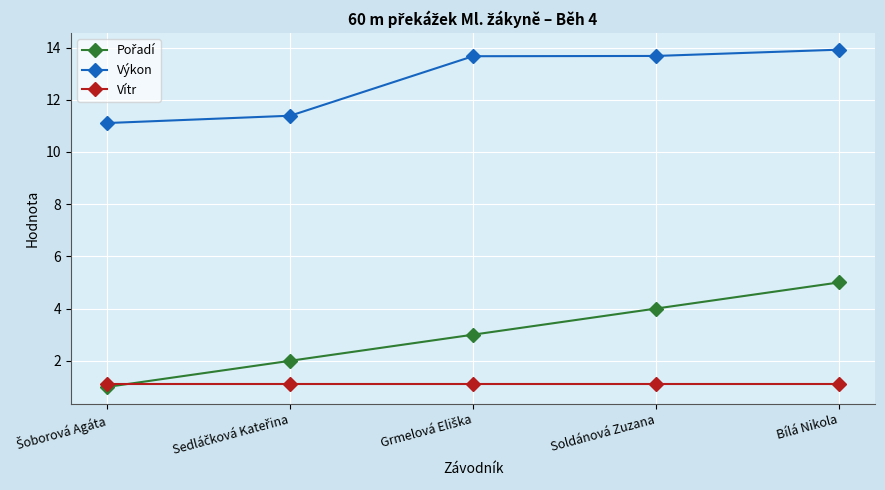

What is the highest value of the Výkon series?

13.9